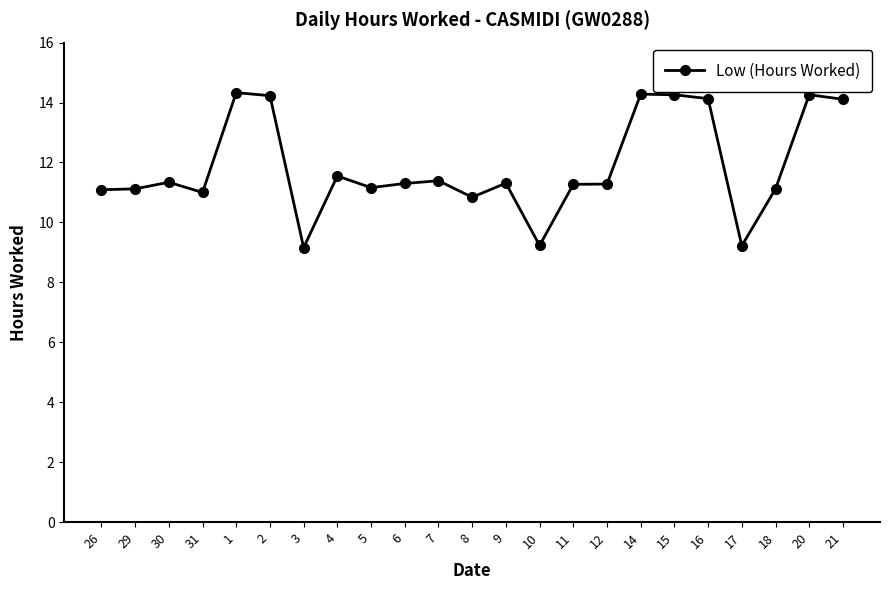

What is the maximum value shown in the chart?

14.3